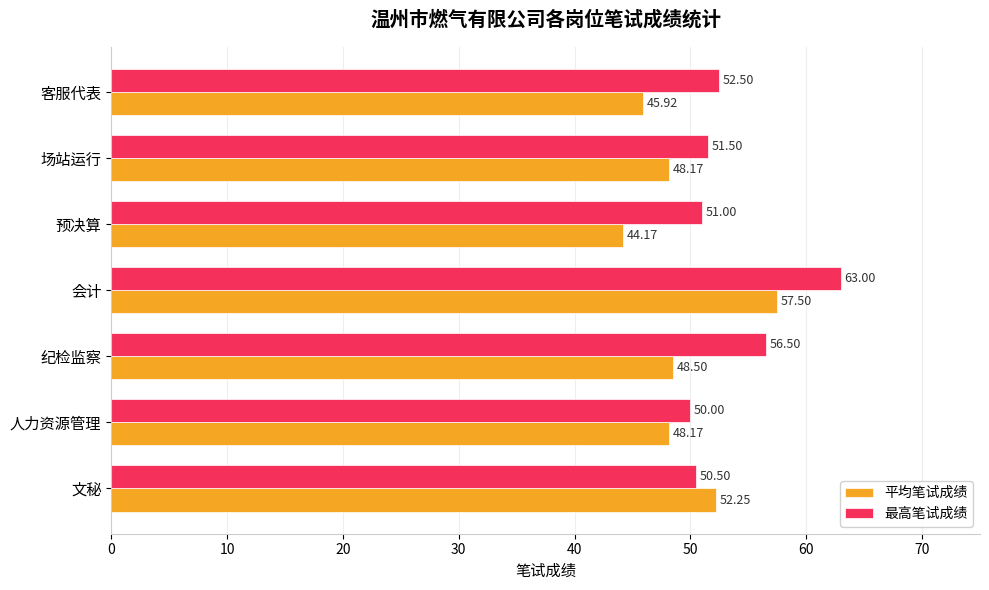

At 会计, list the series in order from smallest to largest.

平均笔试成绩, 最高笔试成绩